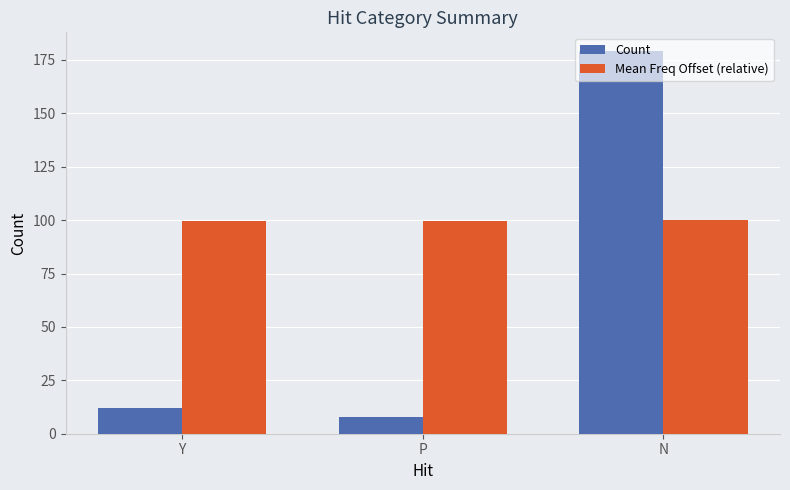

List the labels in order of Count value, largest first.

N, Y, P